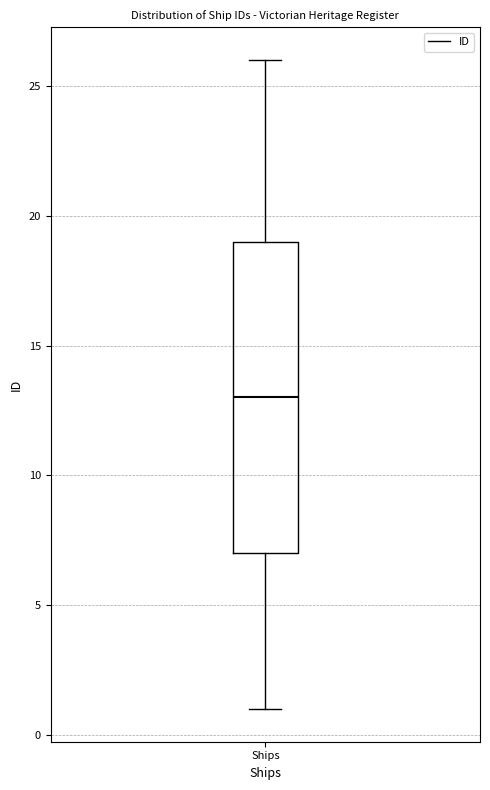

Transcribe this box plot: give where the median line is, the range the box spans, and where the two whiskers end, as read against the y-axis. The values are not printed on the chart, so give them approximately, as read against the axis.

median 13, box 7 to 19, whiskers 1 to 26